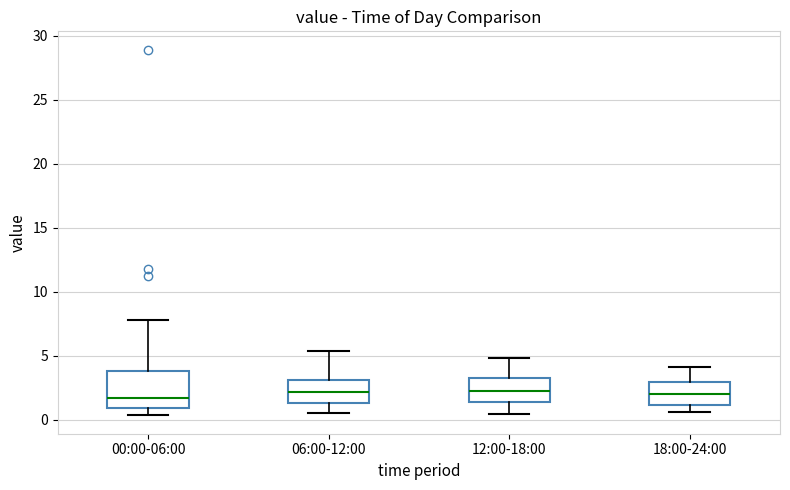

Reading left to right, transcribe this box plot: for each box, give where its median line is, the range the box spans, and where its two whiskers end, as read against the y-axis. The values are not printed on the chart, so give them approximately, as read against the axis.

00:00-06:00: median 1.5, box 1.0 to 4.0, whiskers 0.5 to 8.0
06:00-12:00: median 2.0, box 1.5 to 3.0, whiskers 0.5 to 5.5
12:00-18:00: median 2.0, box 1.5 to 3.5, whiskers 0.5 to 5.0
18:00-24:00: median 2.0, box 1.0 to 3.0, whiskers 0.5 to 4.0